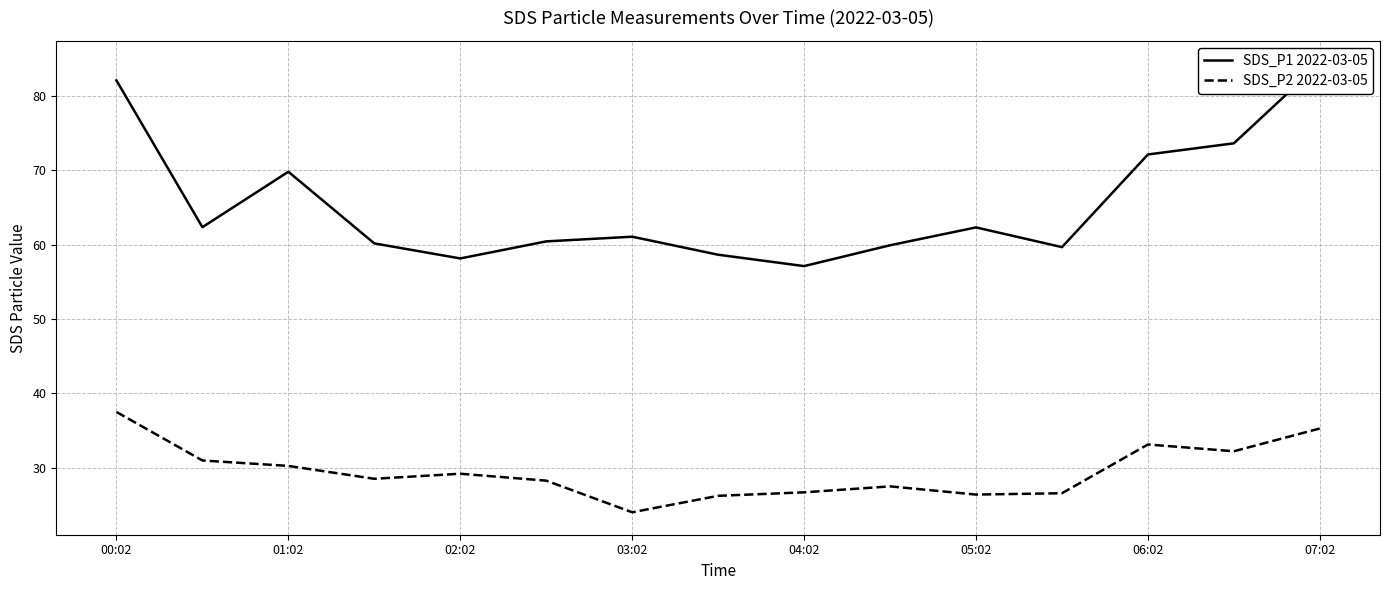

How many lines are shown in the chart?

2